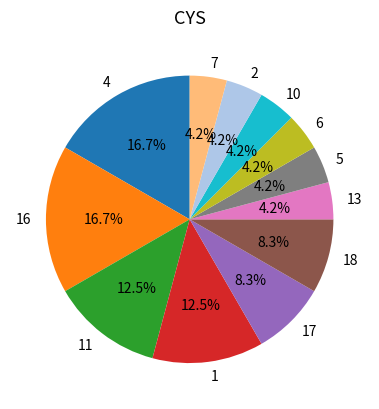

Is there any slice that represents more than half of the pie?

No